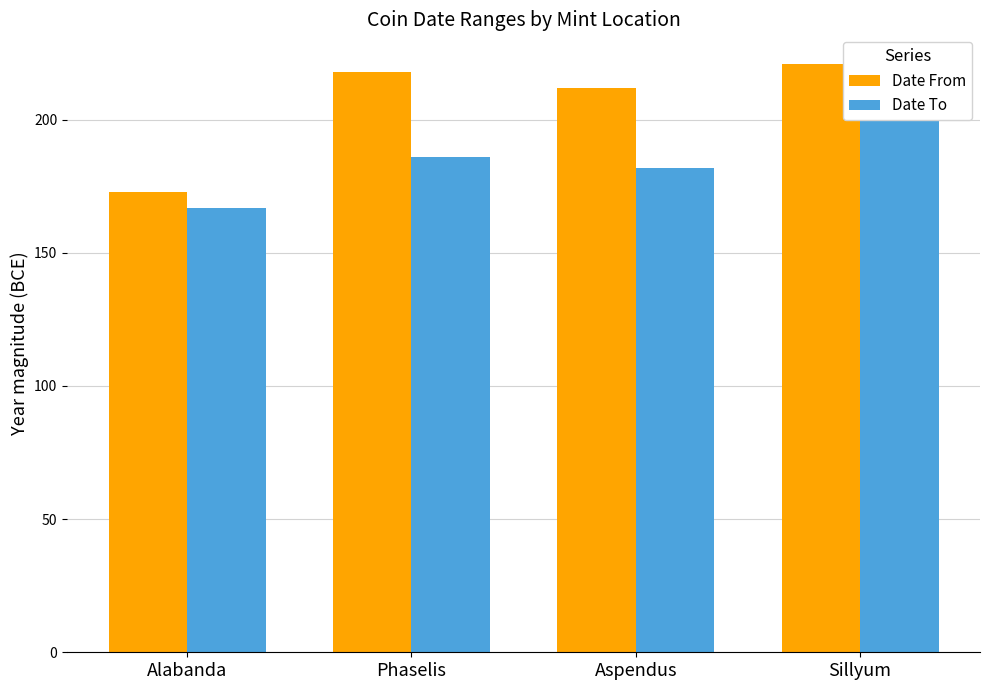

Reading left to right, what are all the values shown in this chart?

Date From: Alabanda=173	Phaselis=218	Aspendus=212	Sillyum=221
Date To: Alabanda=167	Phaselis=186	Aspendus=182	Sillyum=211